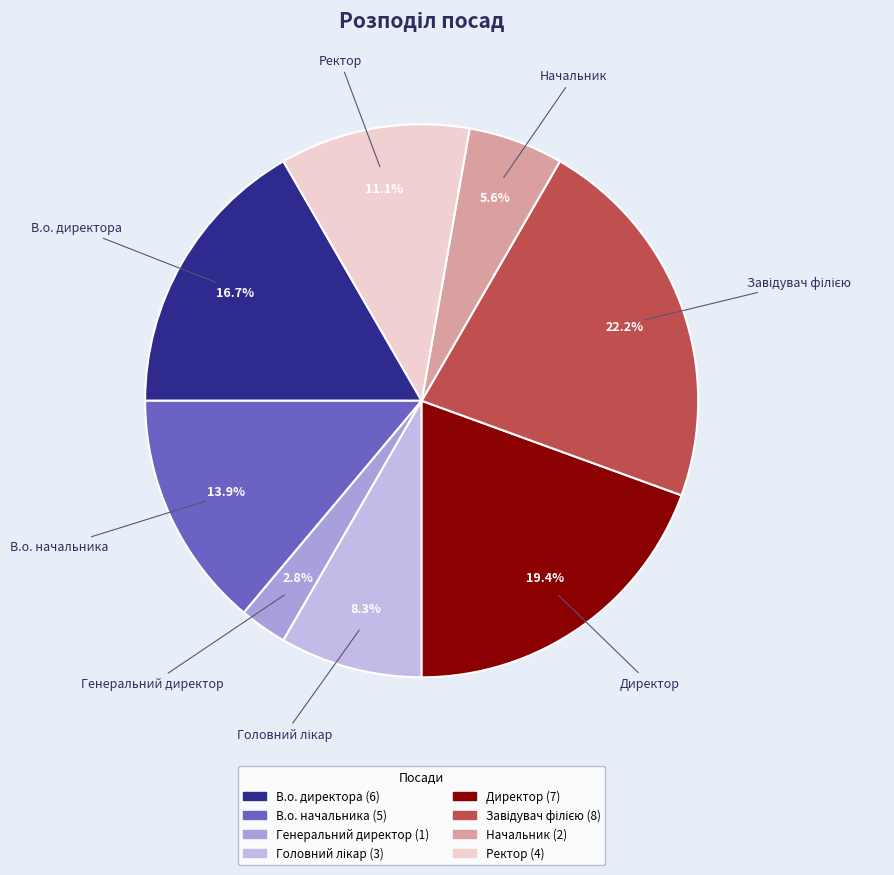

Is it true that В.о. начальника is 2% of the pie?

False